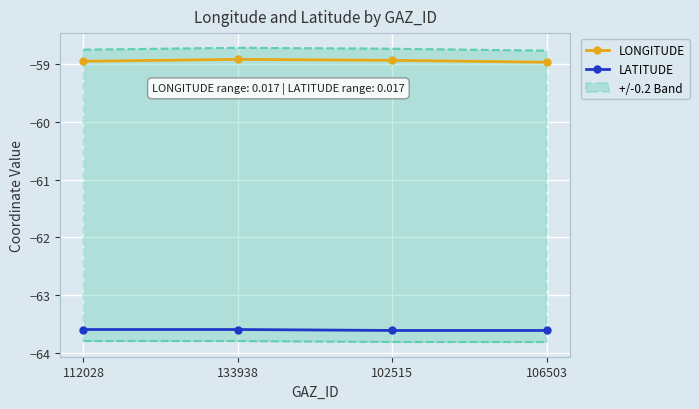

What is the label of the 2nd point from the left?

133938